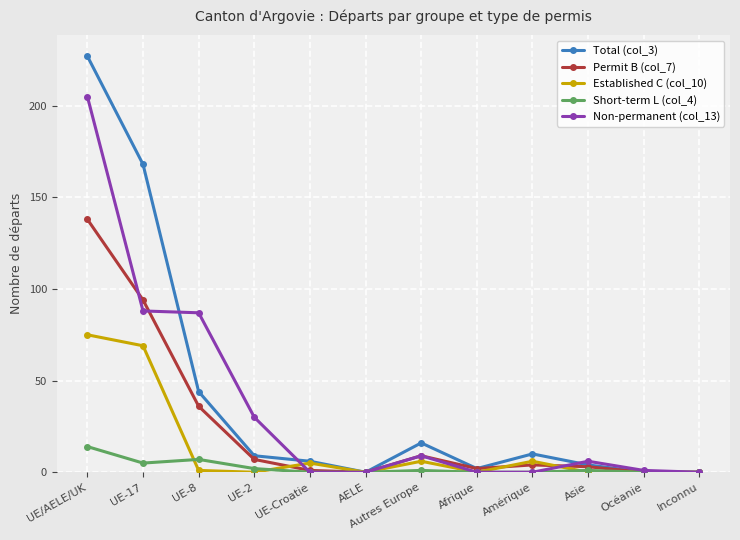

What is the maximum value shown in the chart?

227